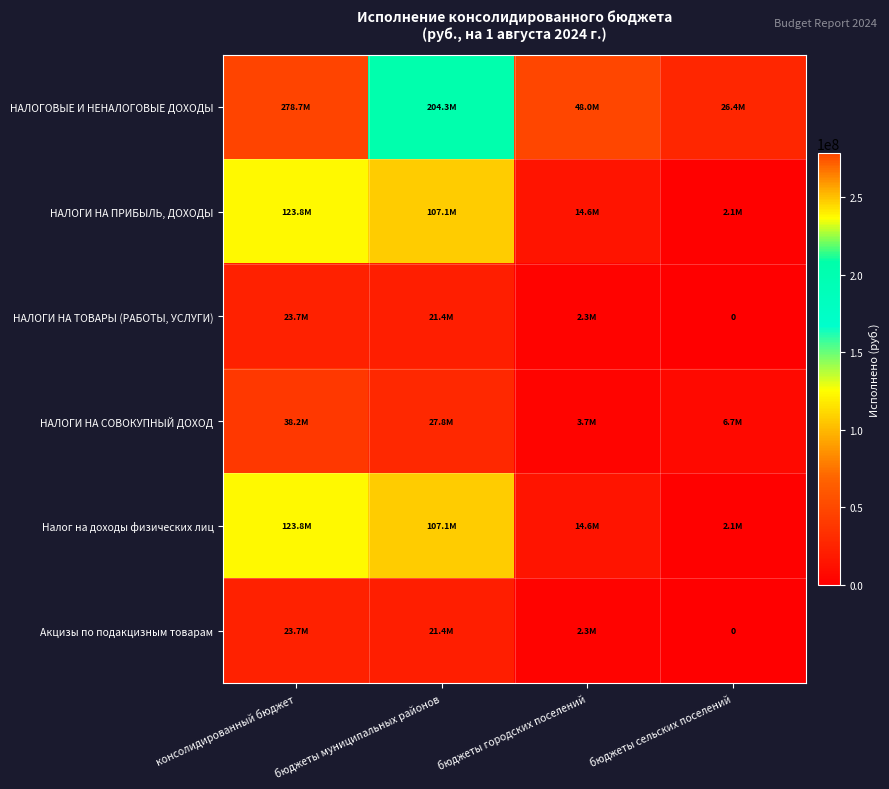

Where does the Налог на доходы физических лиц series first go above 107064115?

консолидированный бюджет